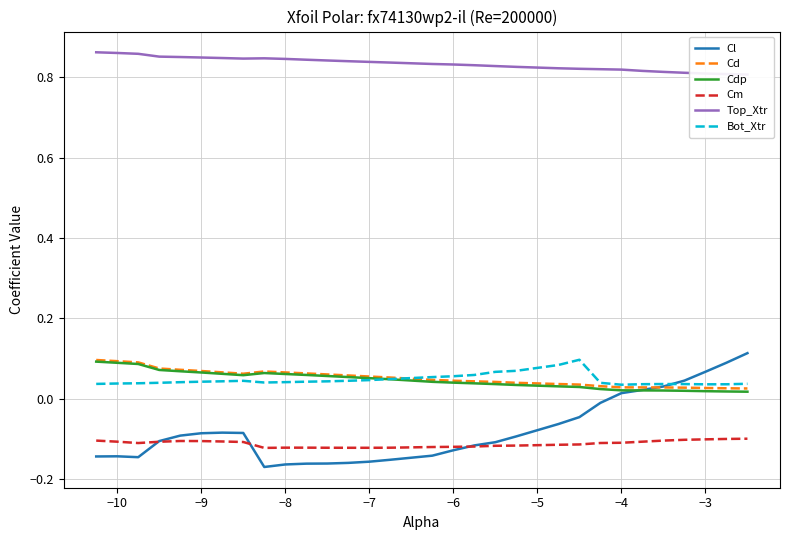

How many values in the Cl series exceed 0?

7